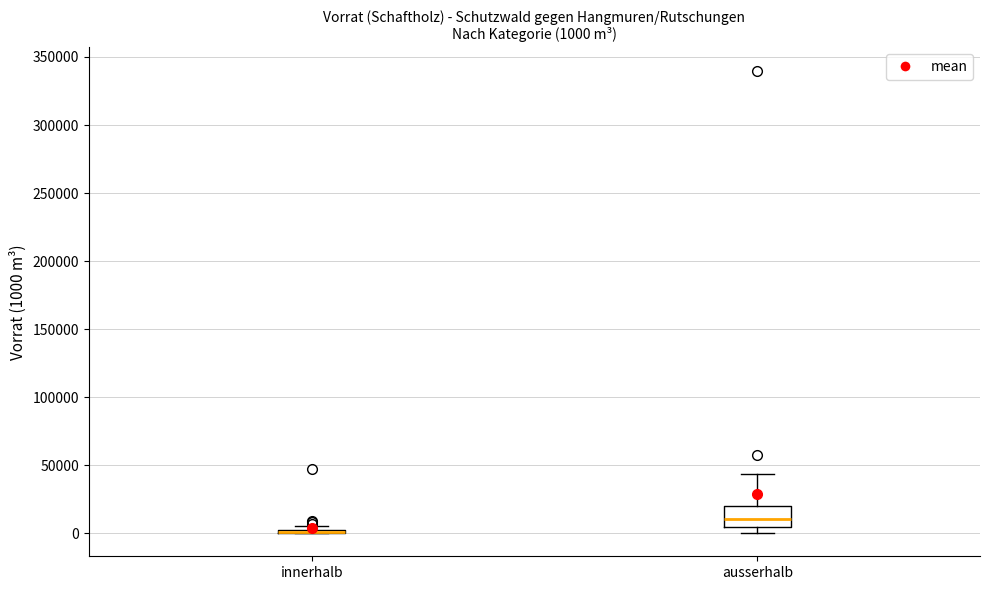

Which box is the tallest, from its lower edge to its upper edge?

ausserhalb